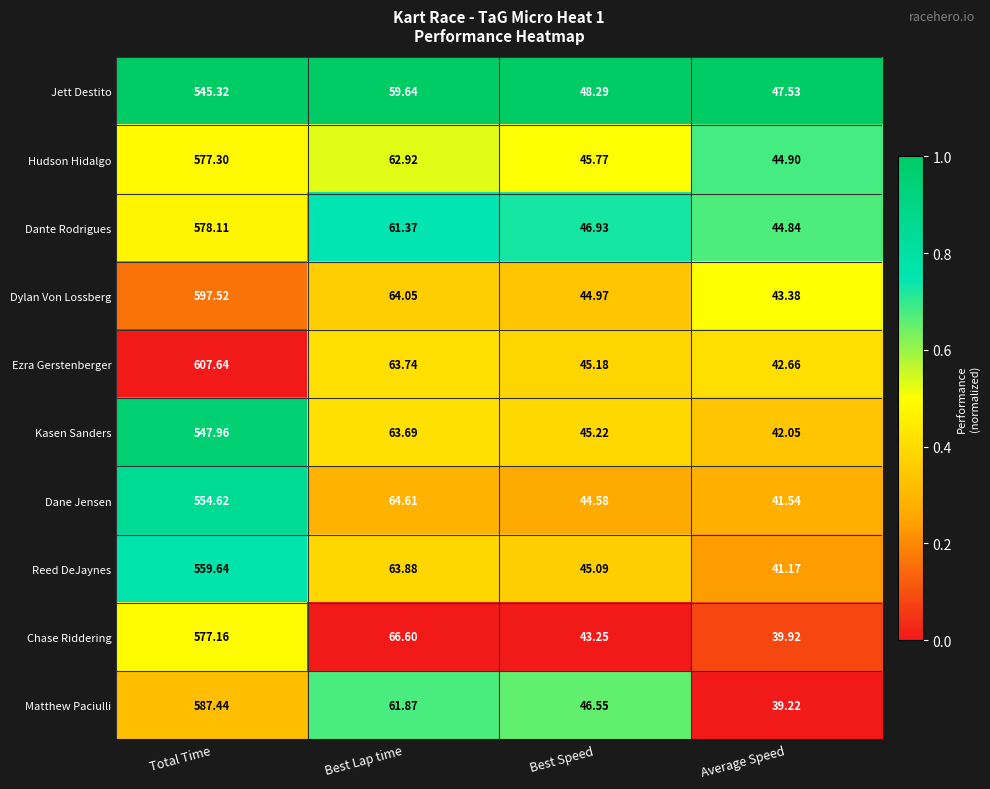

Which label corresponds to the smallest value in the chart?

Average Speed